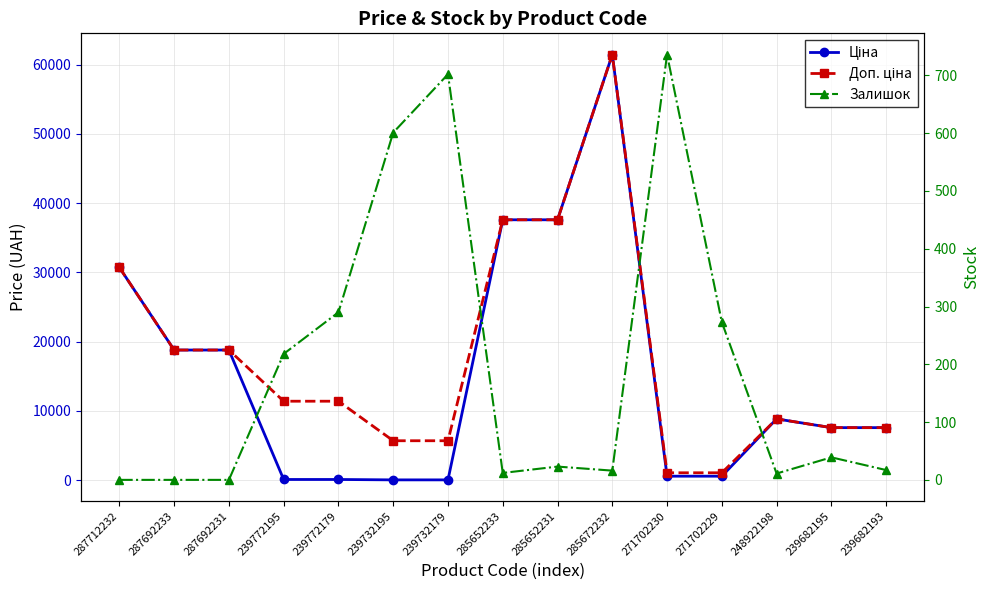

Is the value of Ціна at 271702229 greater than the value of Залишок at 271702229?

Yes